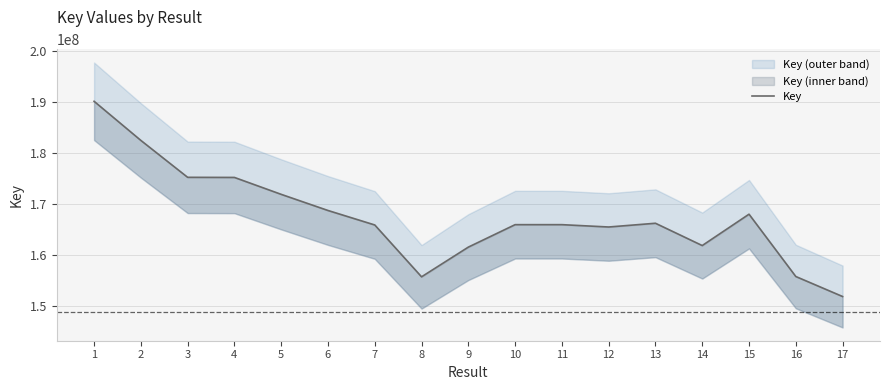

The chart shows a value of 274745701 at 15. True or false?

False